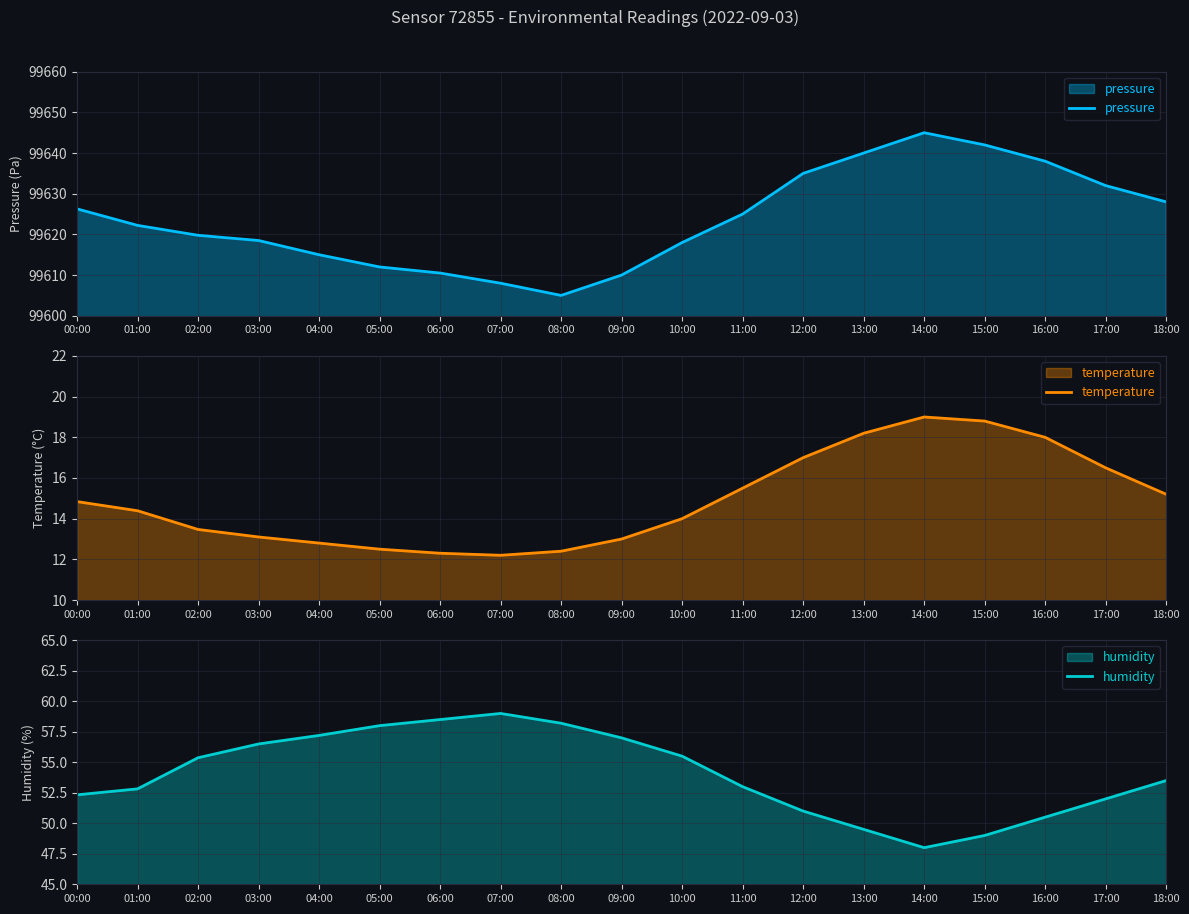

Where is the first local maximum for temperature?

14:00